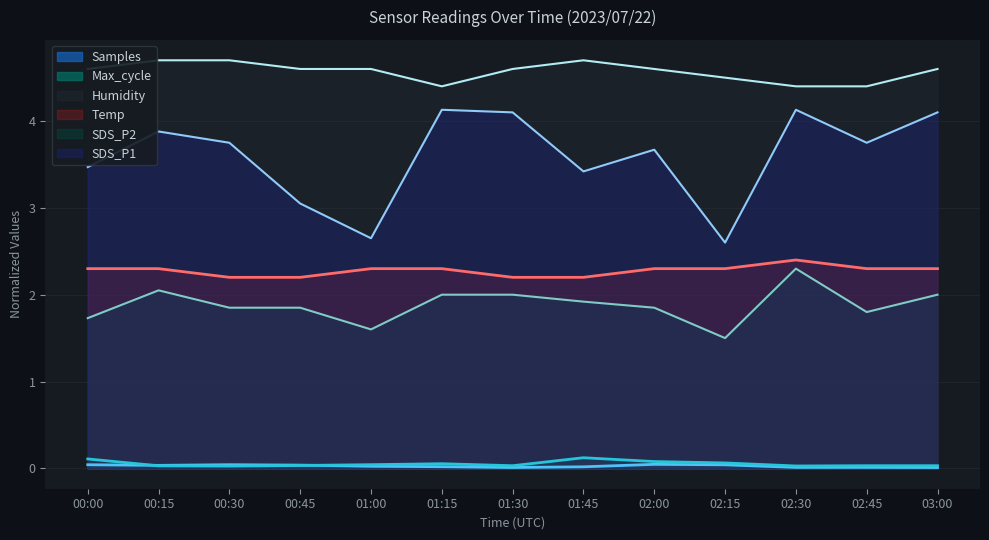

What is the total value across all series at 01:15?

12.9